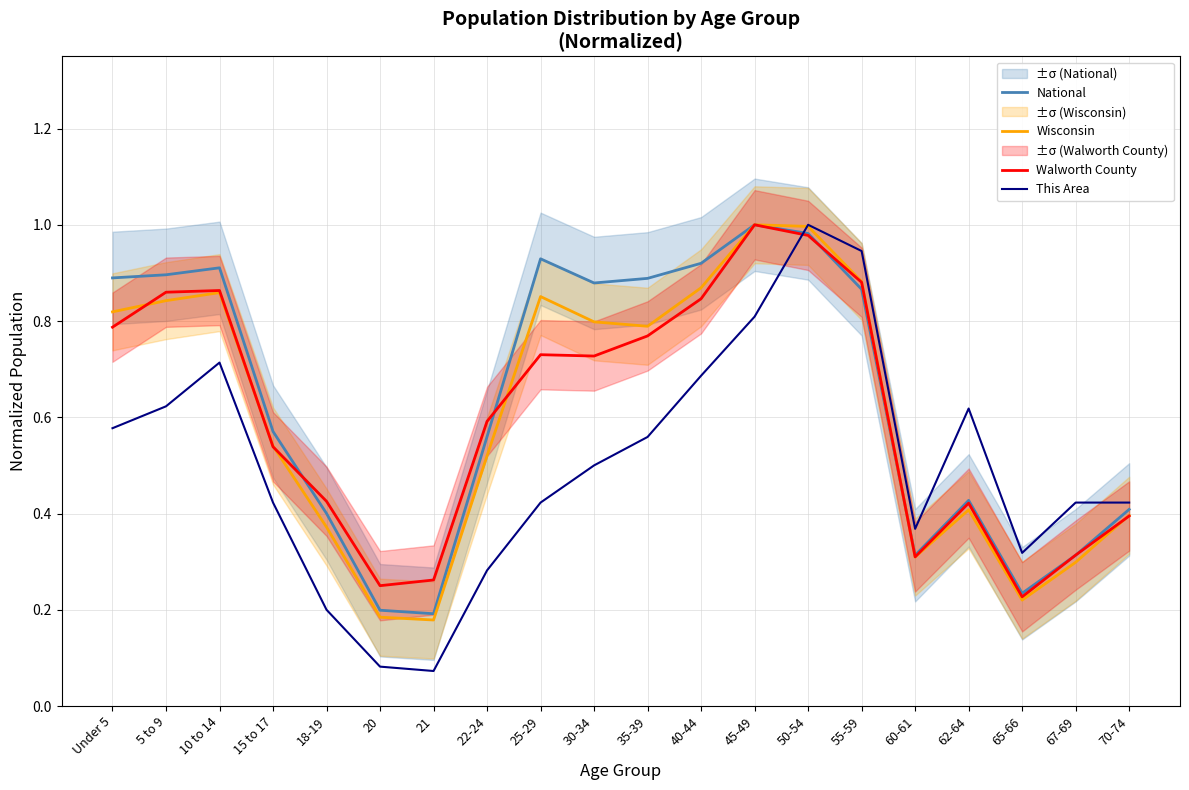

What is the greatest value displayed?

1.0